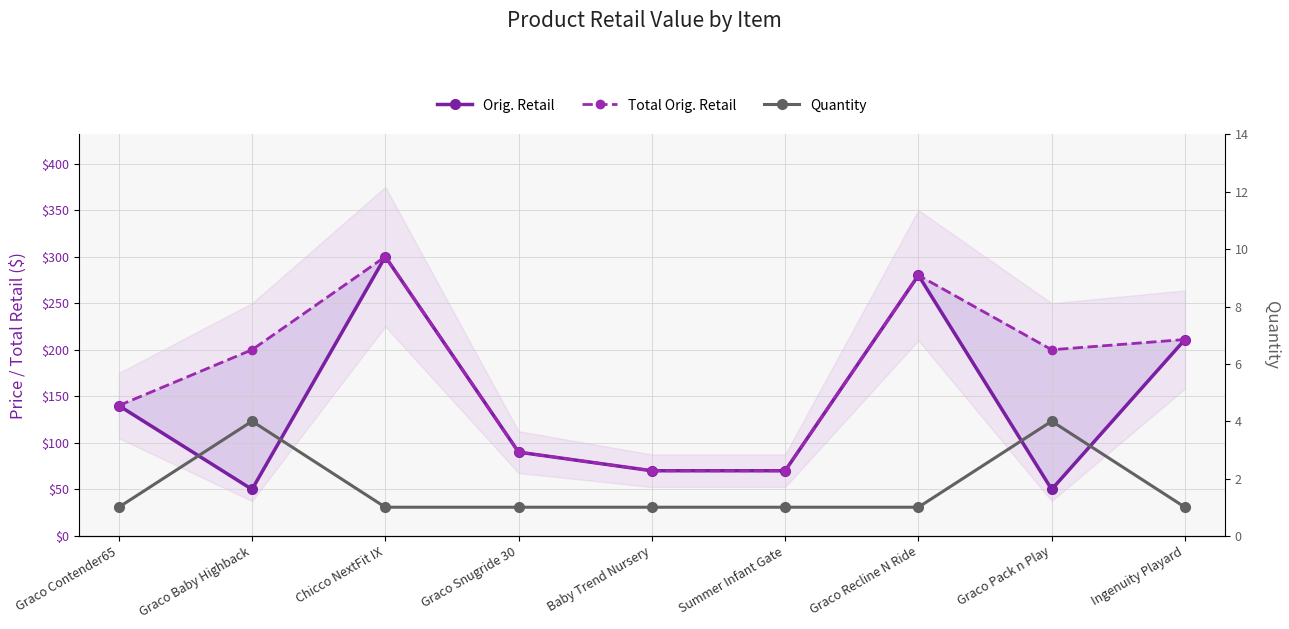

What is the sum of all Orig. Retail values?

1260.9